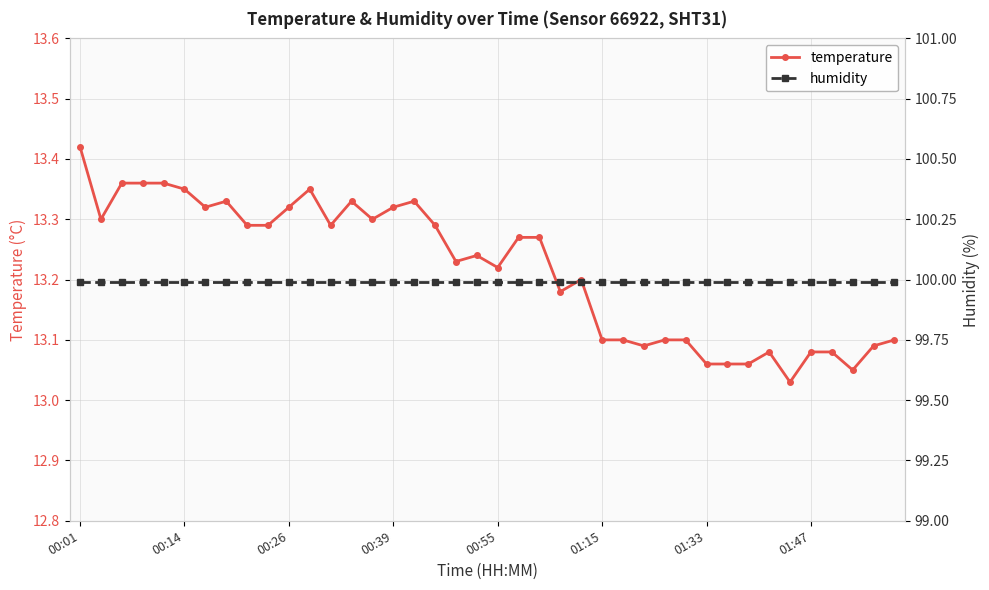

What is the difference between the maximum and minimum values in the temperature series?

0.4